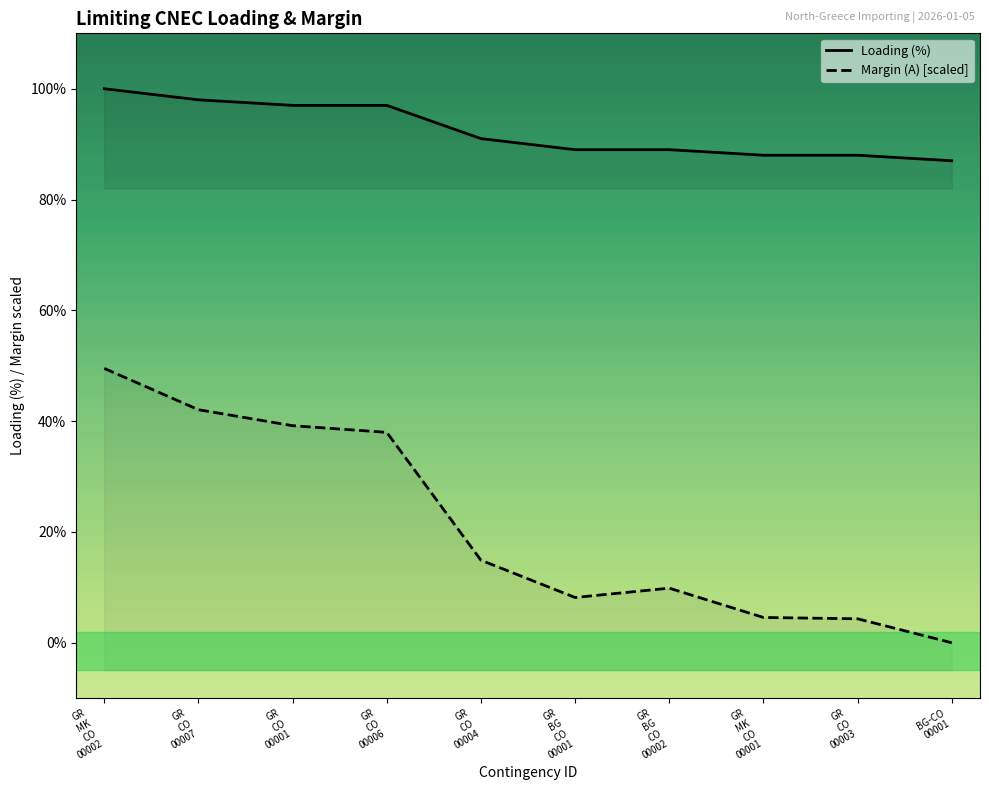

Which series changed the most between GR
MK
CO
00002 and GR
MK
CO
00001?

Margin (A) [scaled]